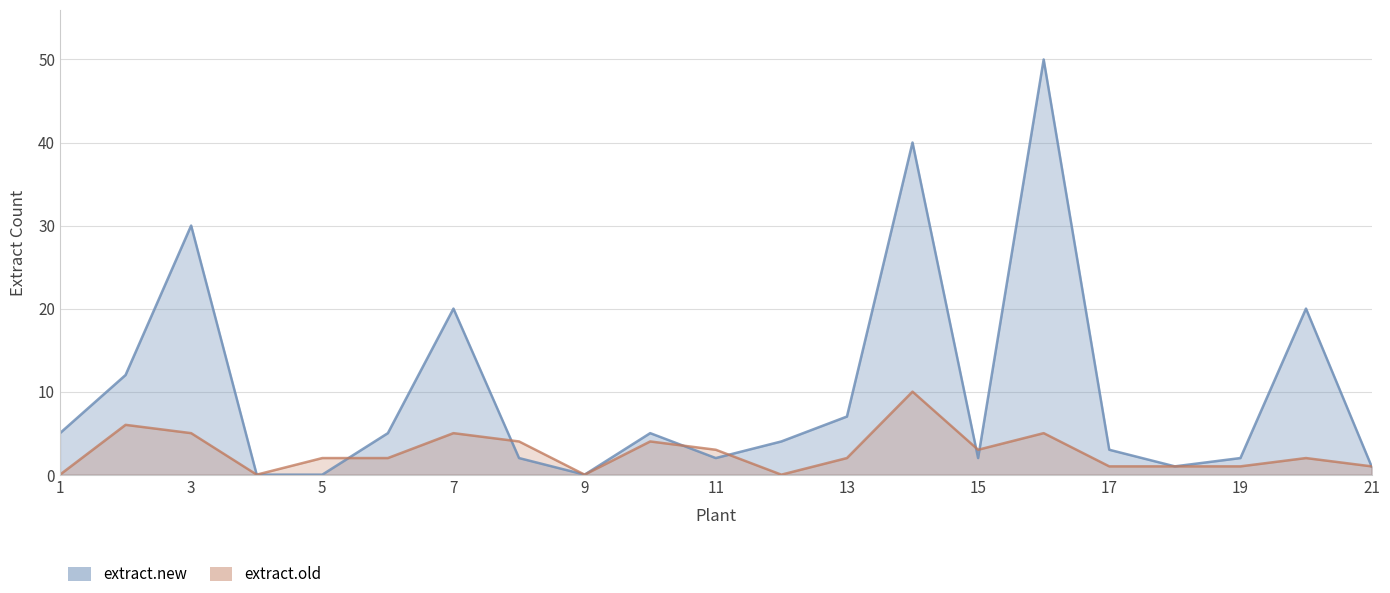

Reading right to left, what are all the values shown in this chart?

extract.new: 21=1	20=20	19=2	18=1	17=3	16=50	15=2	14=40	13=7	12=4	11=2	10=5	9=0	8=2	7=20	6=5	5=0	4=0	3=30	2=12	1=5
extract.old: 21=1	20=2	19=1	18=1	17=1	16=5	15=3	14=10	13=2	12=0	11=3	10=4	9=0	8=4	7=5	6=2	5=2	4=0	3=5	2=6	1=0